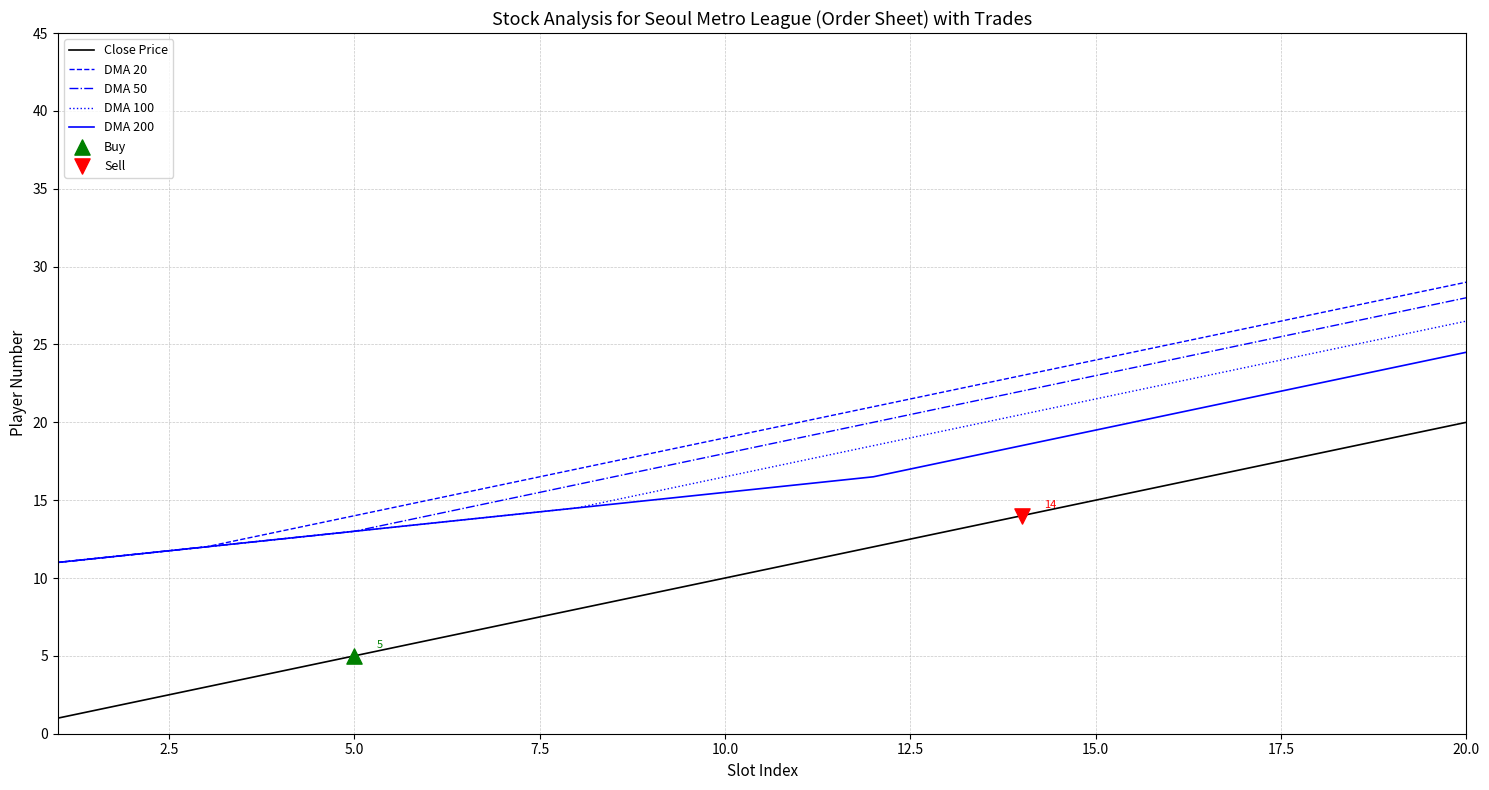

Which series has the widest spread of values?

Close Price